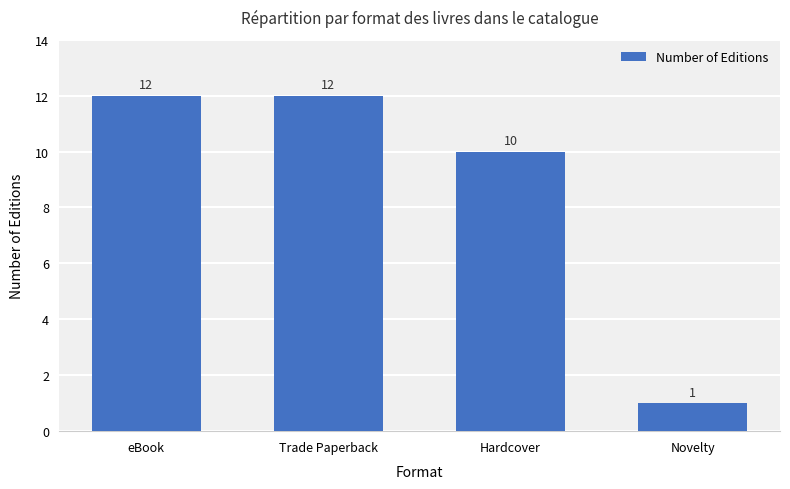

What is the change in value from eBook to Novelty?

-11